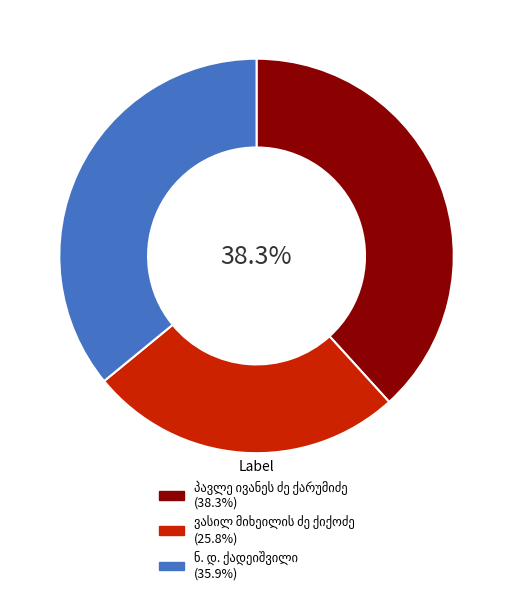

Is there any slice that represents more than half of the pie?

No